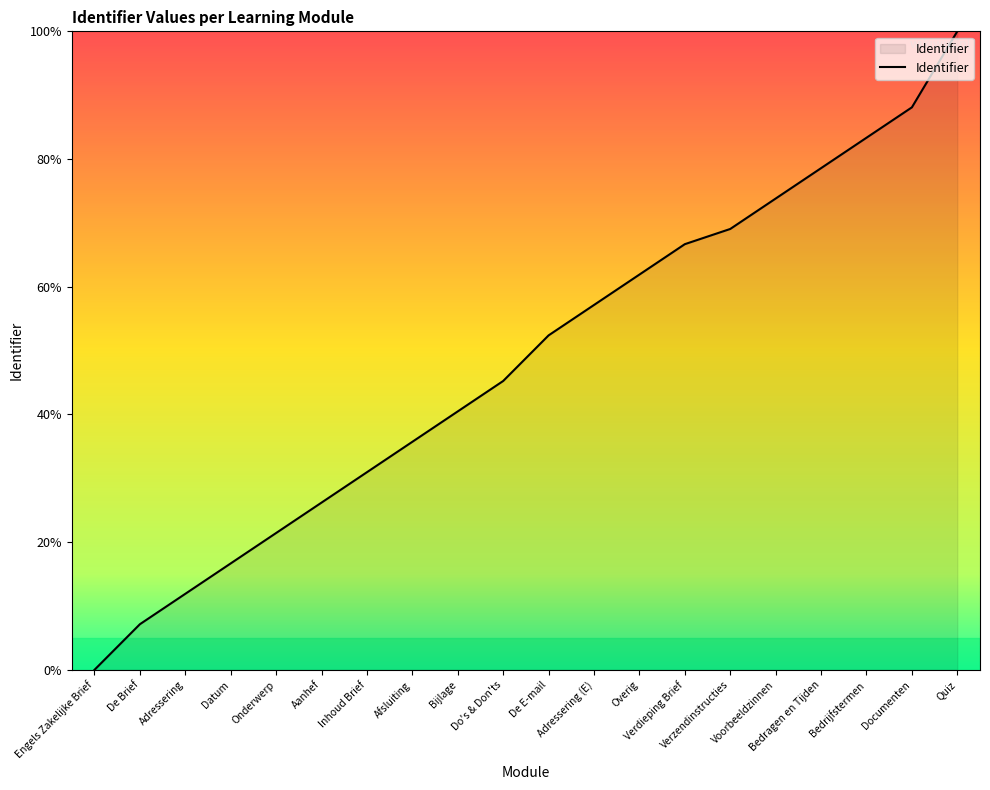

Reading left to right, what are all the values shown in this chart?

Engels Zakelijke Brief=0.0	De Brief=7.1	Adressering=11.9	Datum=16.7	Onderwerp=21.4	Aanhef=26.2	Inhoud Brief=31.0	Afsluiting=35.7	Bijlage=40.5	Do's & Don'ts=45.2	De E-mail=52.4	Adressering (E)=57.1	Overig=61.9	Verdieping Brief=66.7	Verzendinstructies=69.0	Voorbeeldzinnen=73.8	Bedragen en Tijden=78.6	Bedrijfstermen=83.3	Documenten=88.1	Quiz=100.0